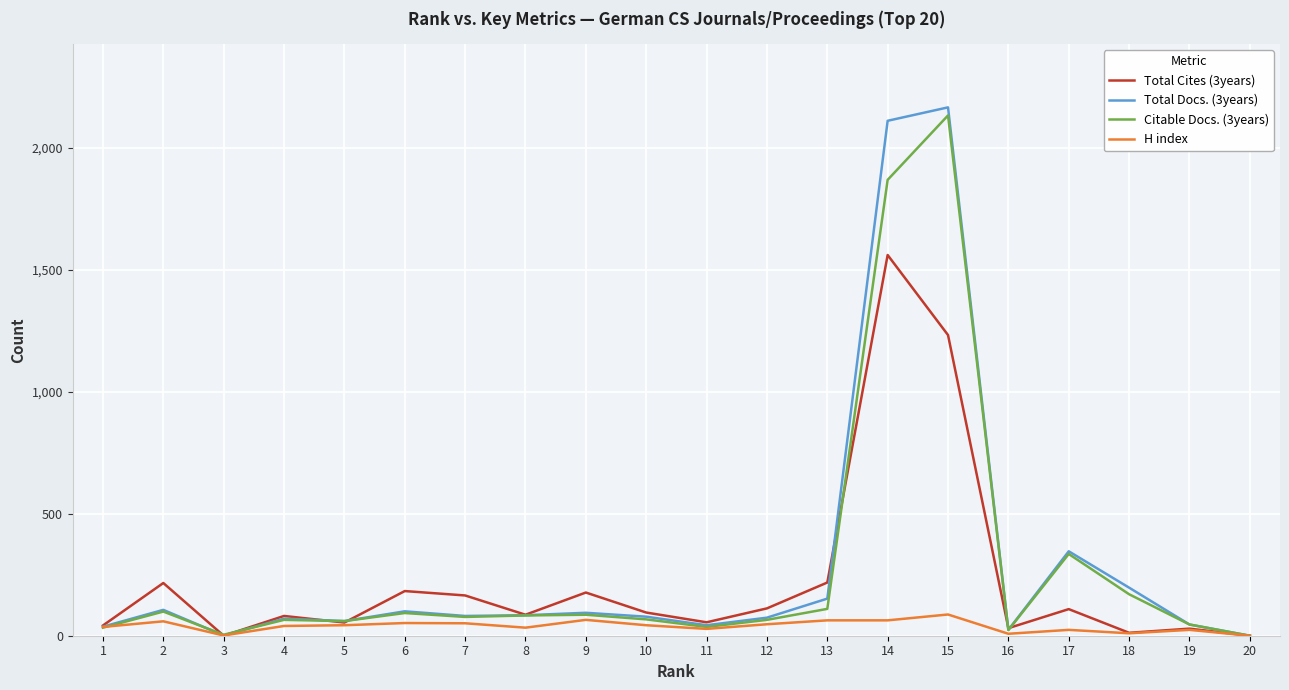

The value of Total Docs. (3years) at 17 is 568. True or false?

False